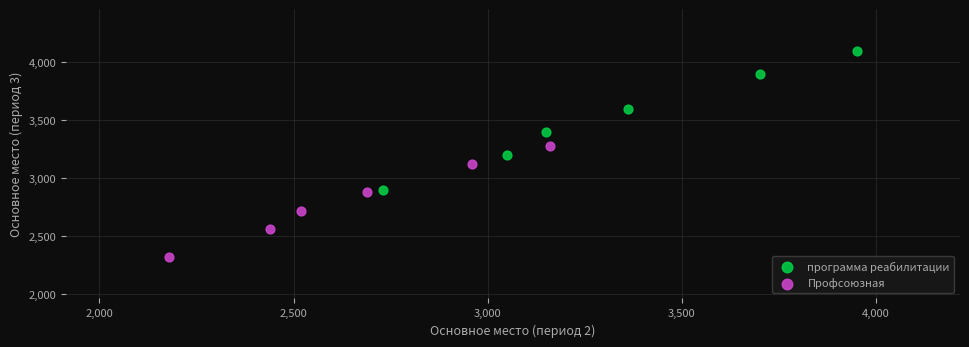

Which series reaches the maximum Y coordinate?

программа реабилитации